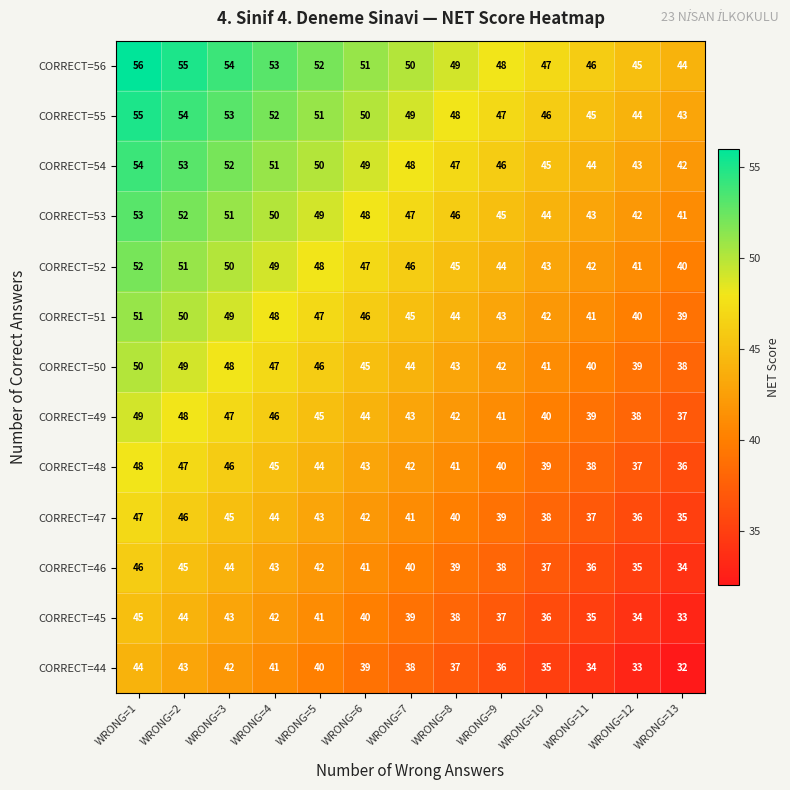

Where is CORRECT=52 nearest to the value 46?

WRONG=7